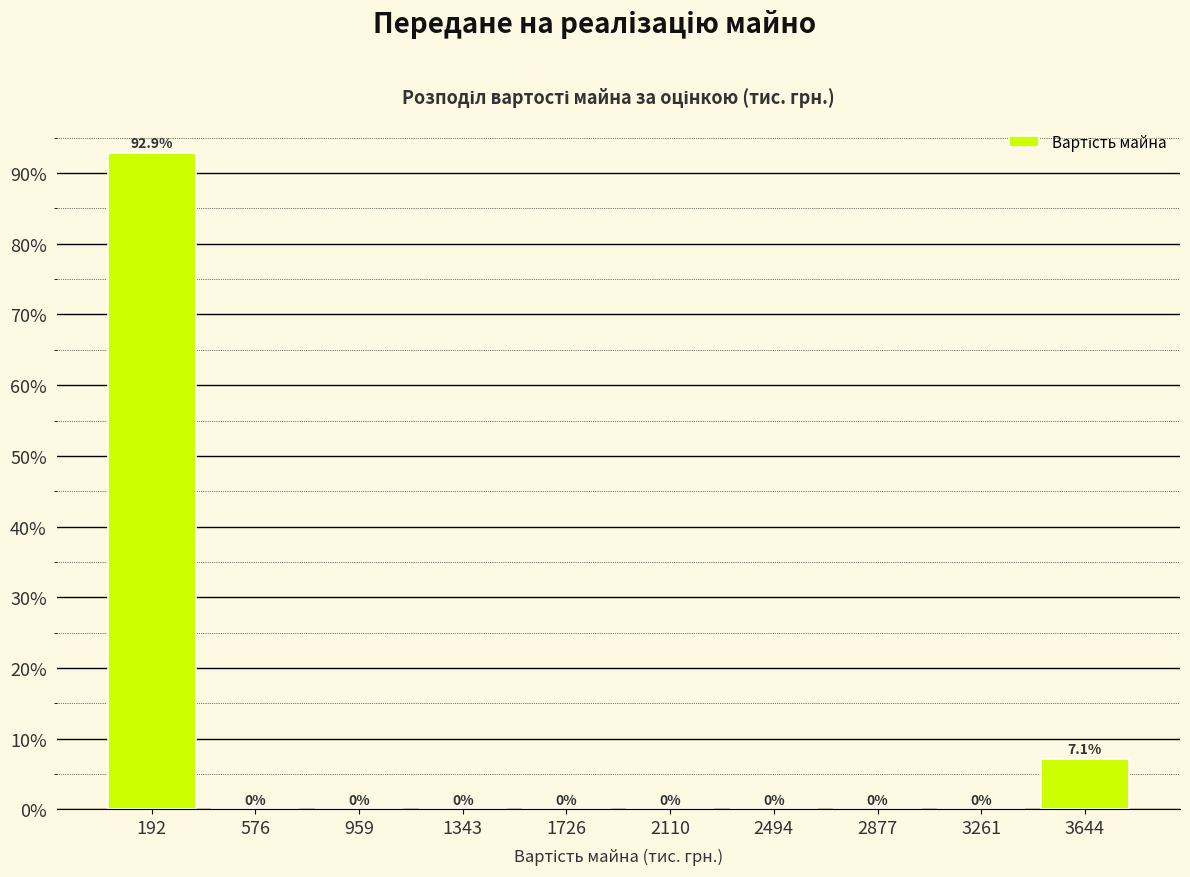

Reading left to right, transcribe this chart: for each bar, give the range it covers on the x-axis and its height. The bar edges are not printed on the chart, so give them approximately, as read against the axis.

0 to 400: 92.9
400 to 750: 0.0
750 to 1150: 0.0
1150 to 1550: 0.0
1550 to 1900: 0.0
1900 to 2300: 0.0
2300 to 2700: 0.0
2700 to 3050: 0.0
3050 to 3450: 0.0
3450 to 3850: 7.1